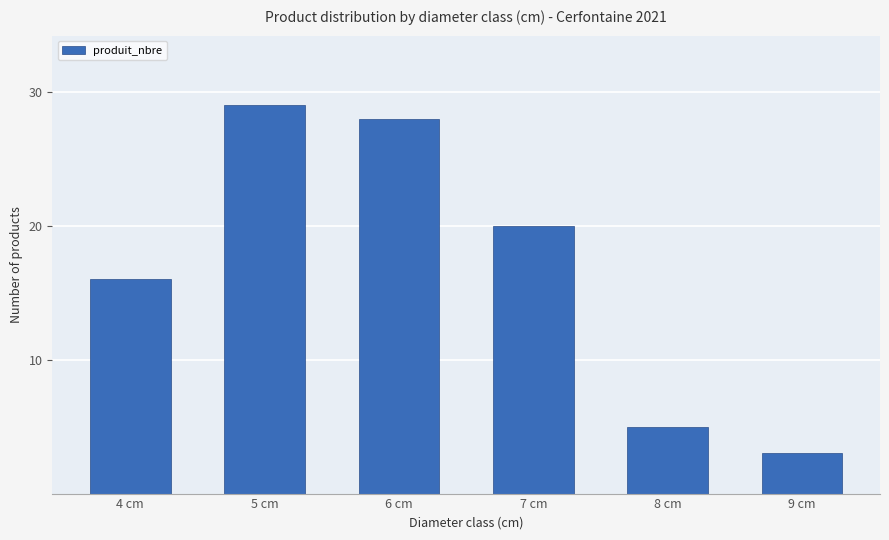

Between 4 cm and 9 cm, which is larger?

4 cm